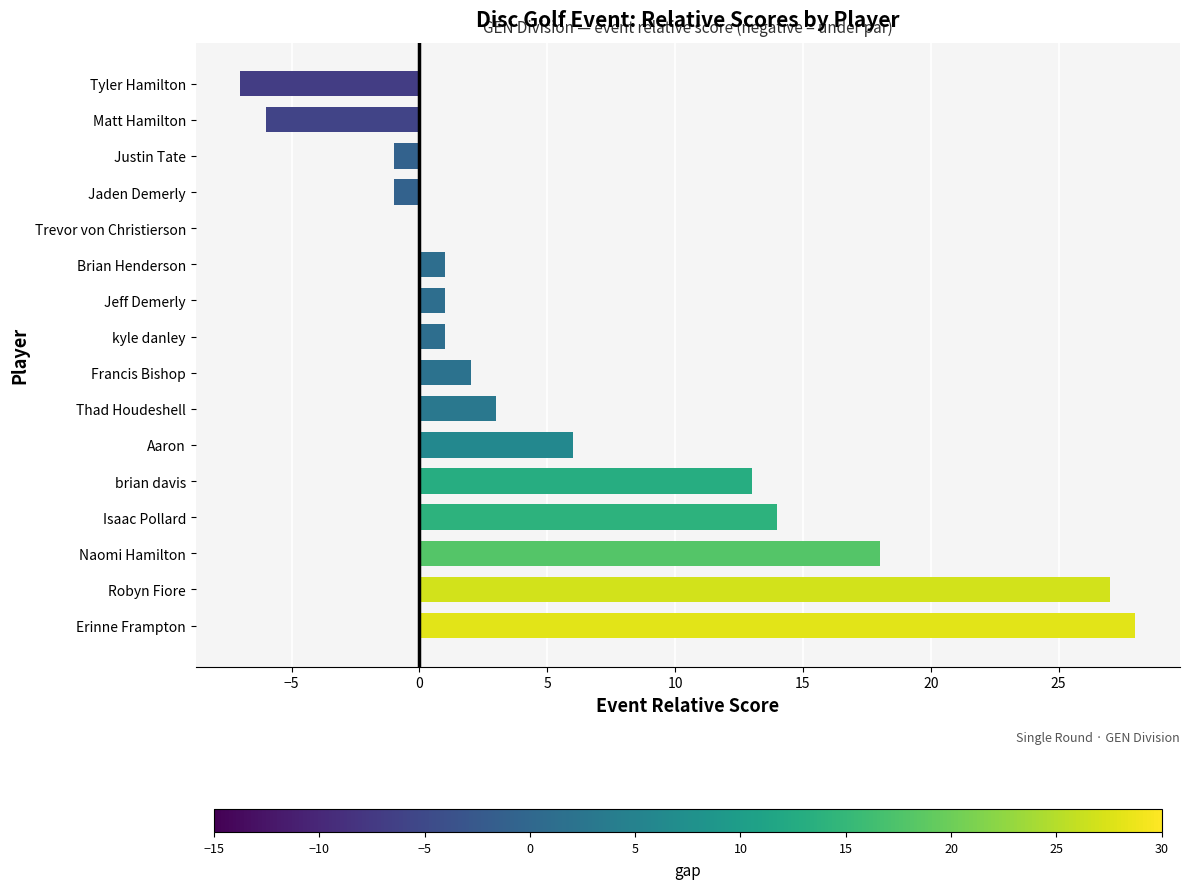

Reading top to bottom, transcribe all the data shown in this chart.

Tyler Hamilton=-7	Matt Hamilton=-6	Justin Tate=-1	Jaden Demerly=-1	Trevor von Christierson=0	Brian Henderson=1	Jeff Demerly=1	kyle danley=1	Francis Bishop=2	Thad Houdeshell=3	Aaron=6	brian davis=13	Isaac Pollard=14	Naomi Hamilton=18	Robyn Fiore=27	Erinne Frampton=28